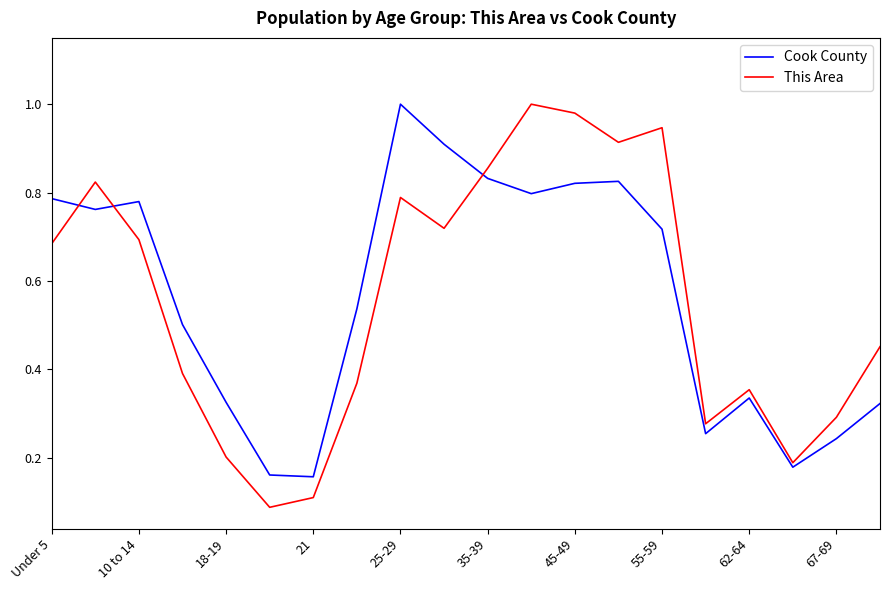

How many intersections are there between This Area and Cook County?

3